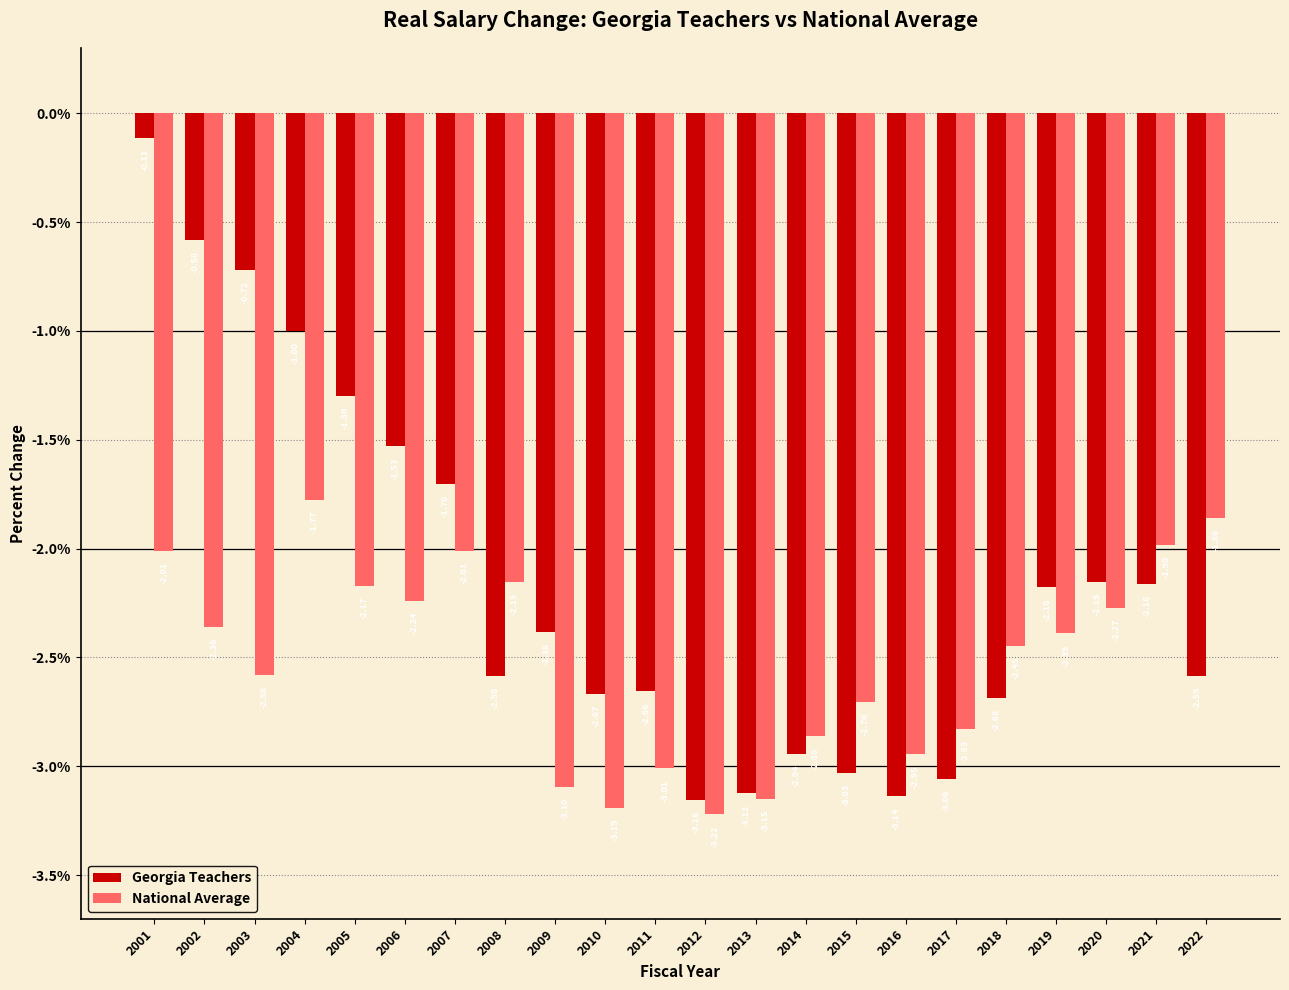

The value of National Average at 2019 is -0.7. True or false?

False